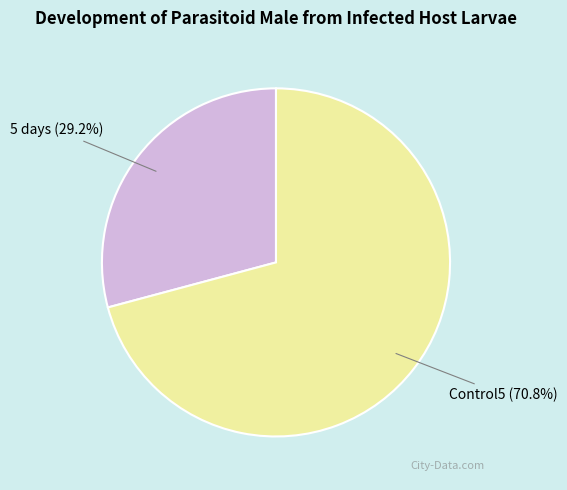

Which category accounts for the majority?

Control5